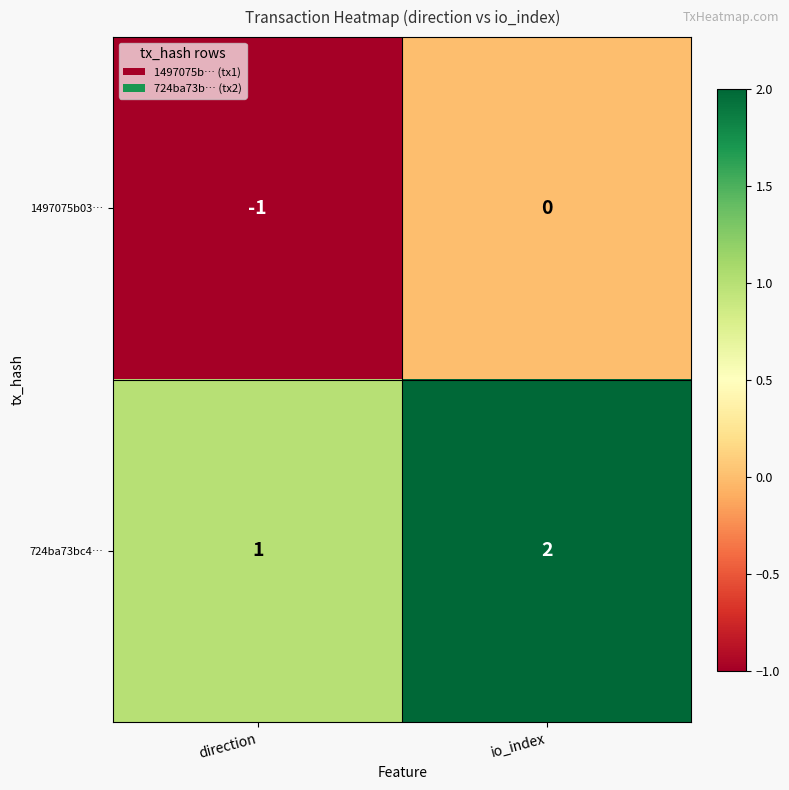

What is the sum of all 724ba73bc4… values?

3